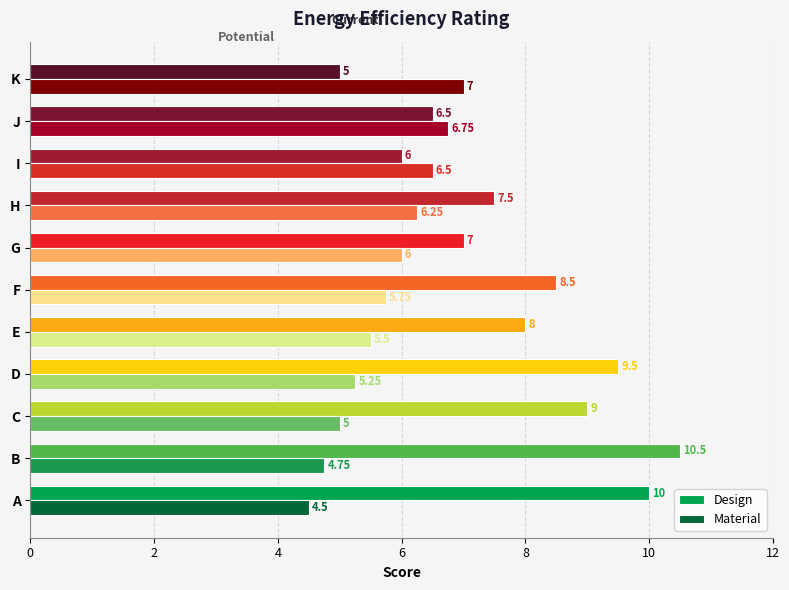

Is the value of Material at H greater than the value of Design at G?

No